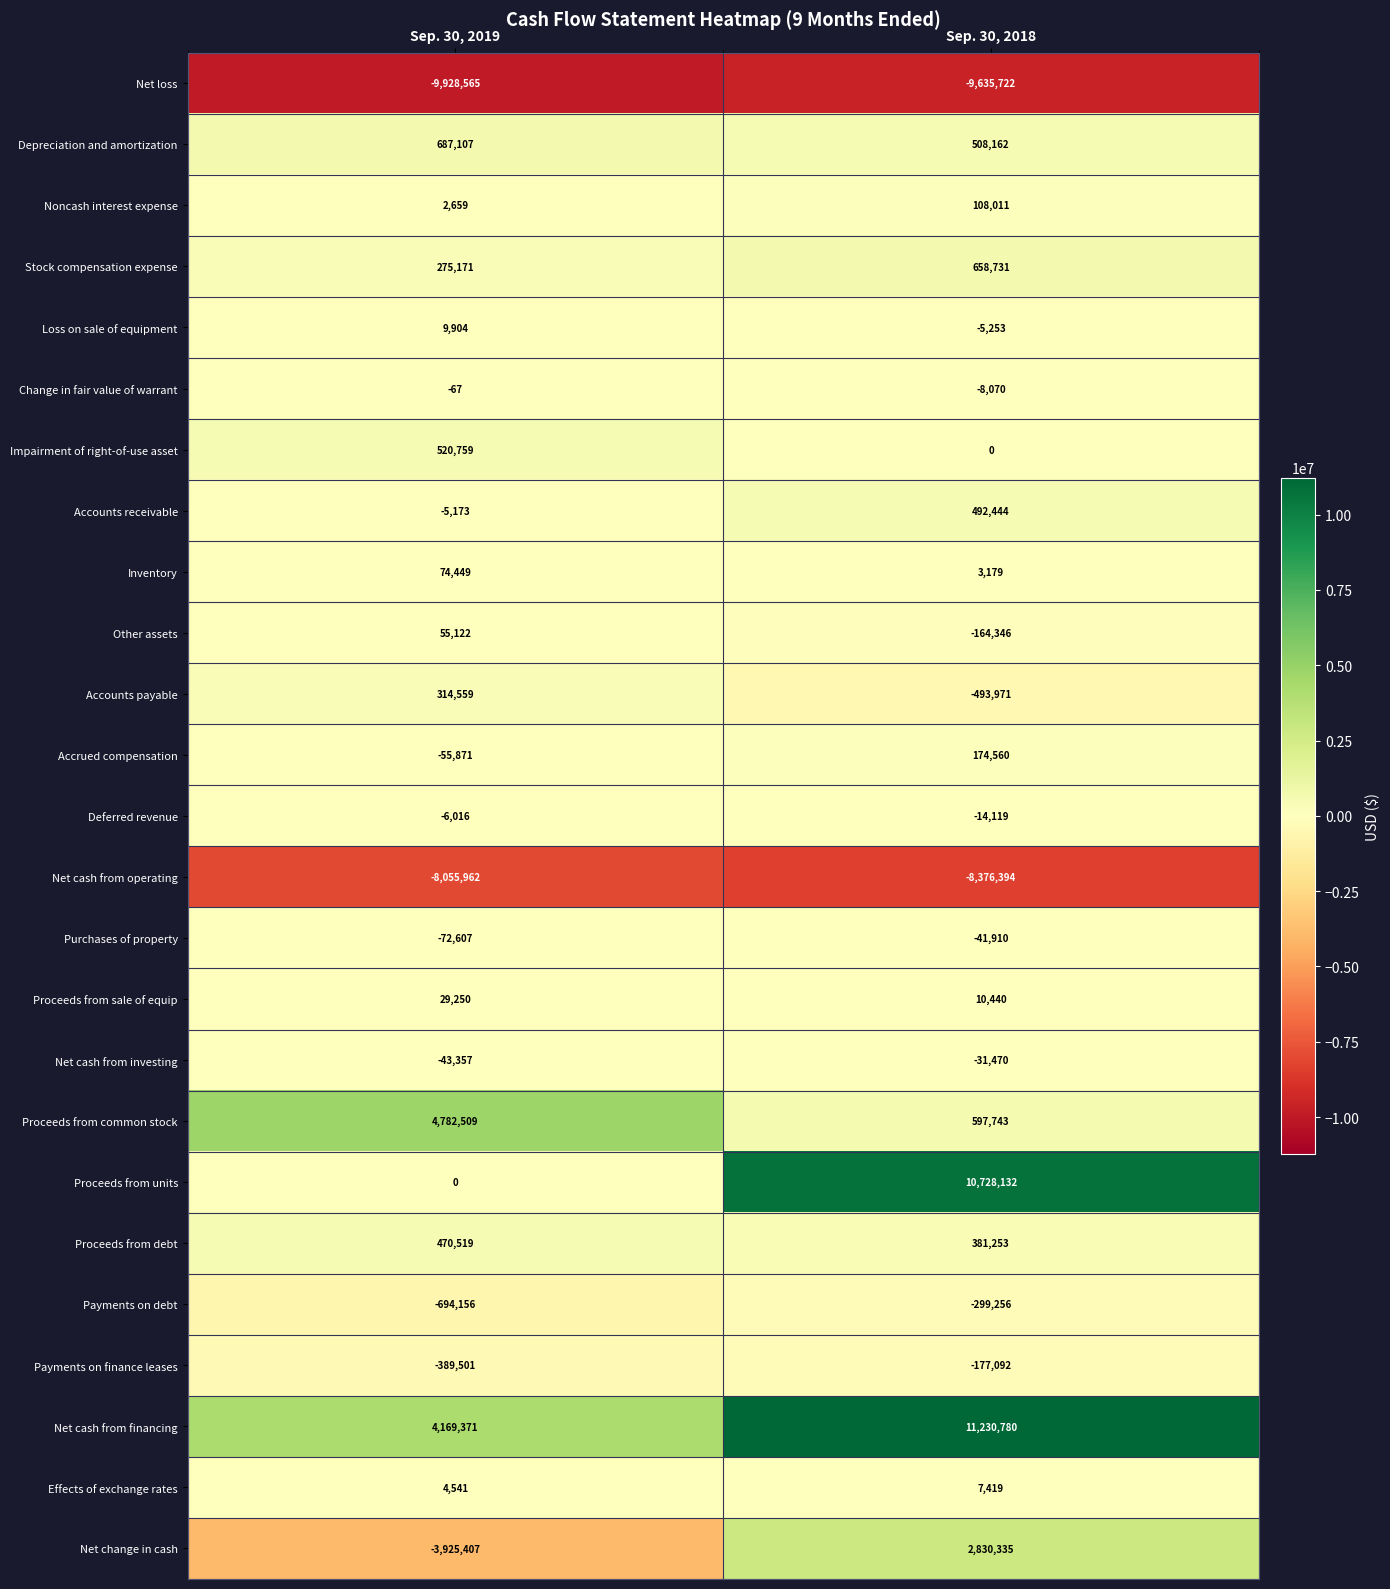

What is the smallest value displayed?

-9928565